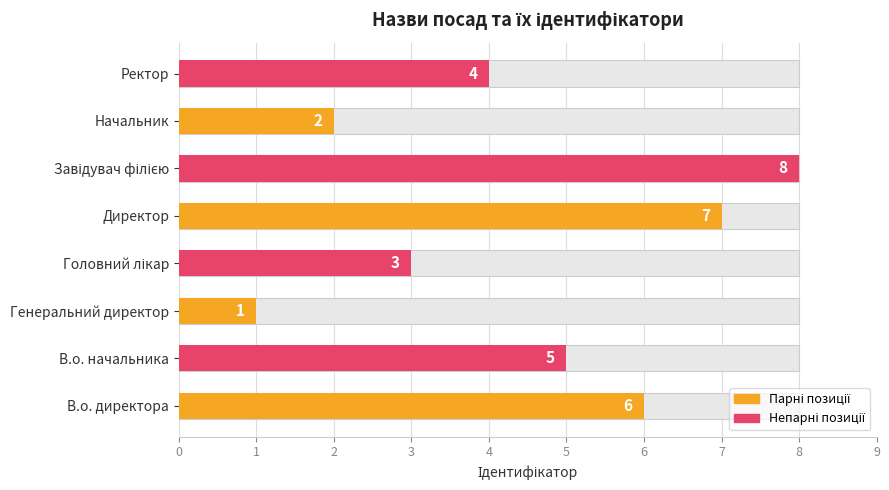

What is the greatest value displayed?

8